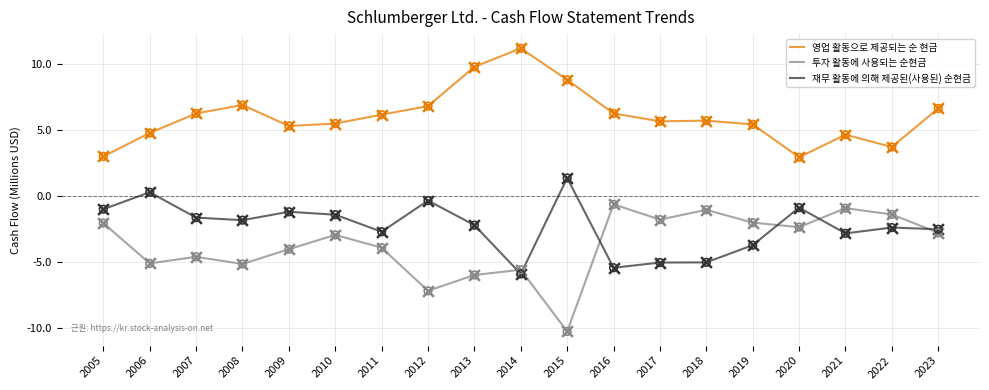

Which series has the widest spread of values?

투자 활동에 사용되는 순현금